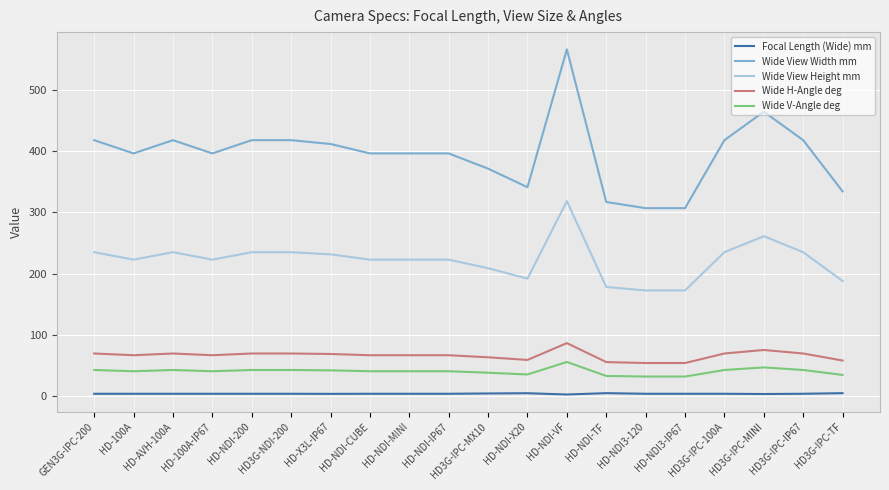

At HD-100A-IP67, list the series in order from largest to smallest.

Wide View Width mm, Wide View Height mm, Wide H-Angle deg, Wide V-Angle deg, Focal Length (Wide) mm